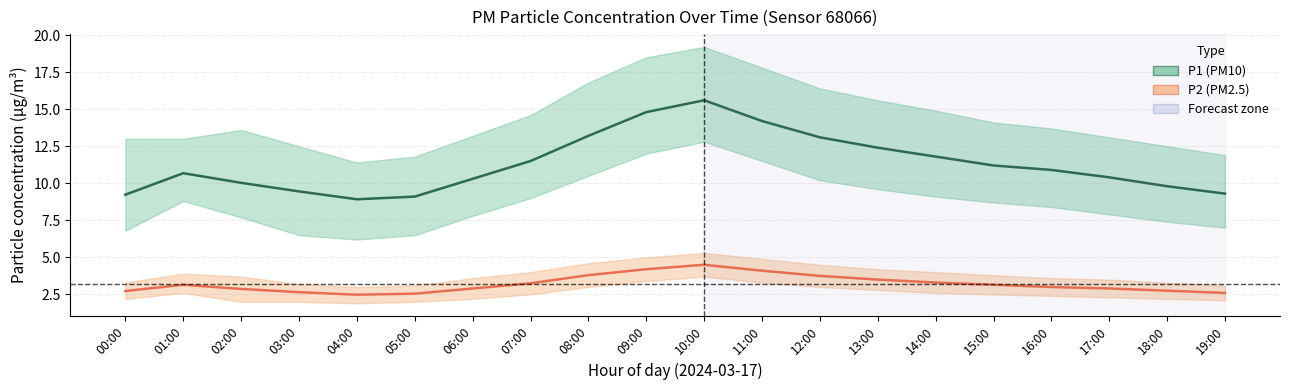

True or false: P1 (PM10) and P2 (PM2.5) cross at least once.

False